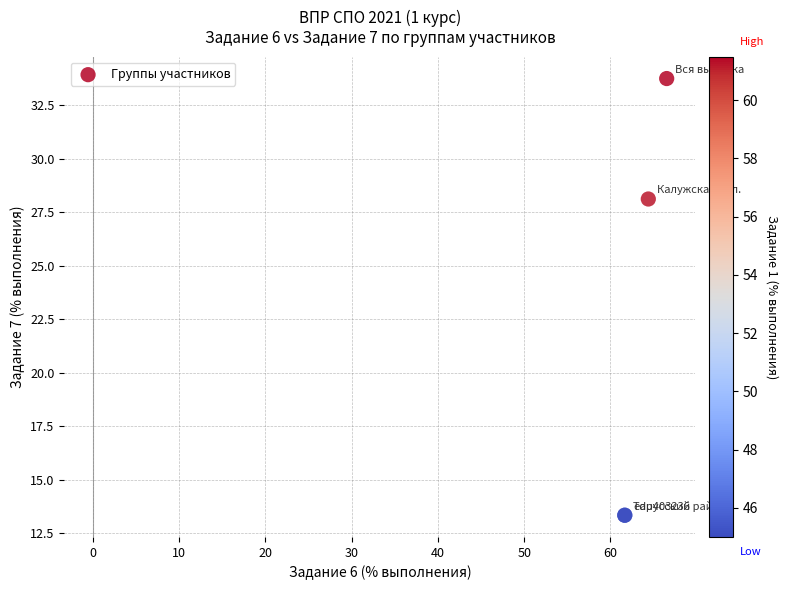

What Y value in the scatter plot is closest to 23?

28.1